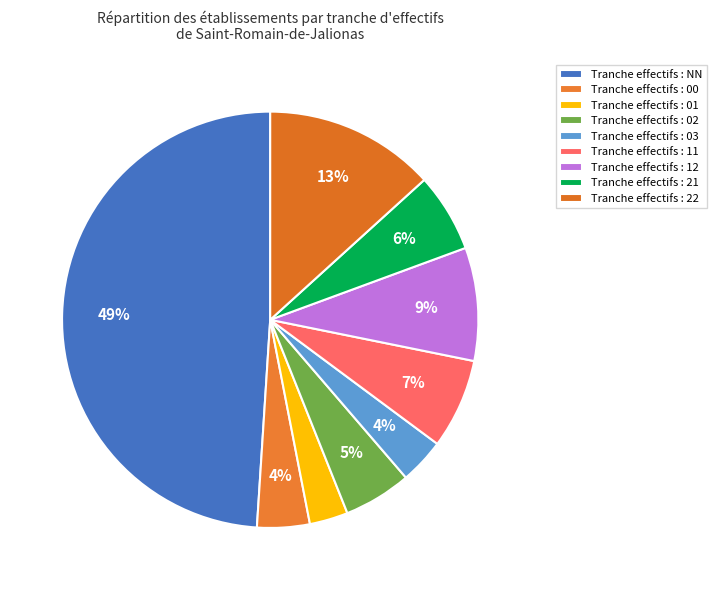

How many segments does this pie chart have?

9